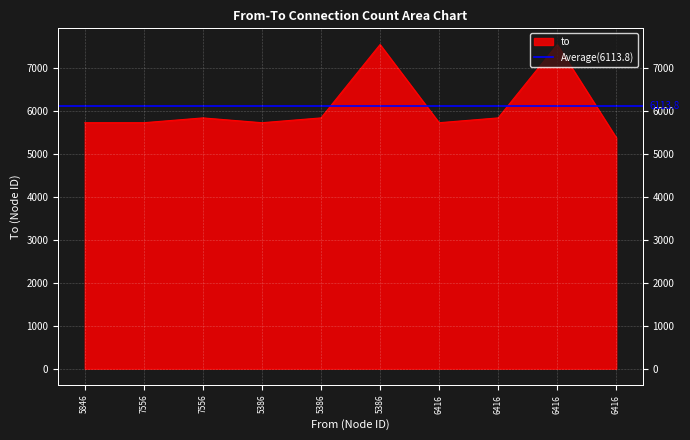

Which category has the lowest value across all series?

6416